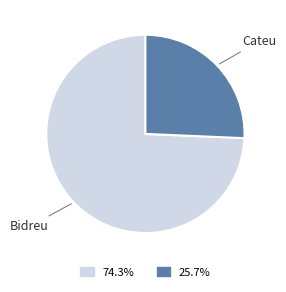

Which category accounts for the majority?

Bidreu